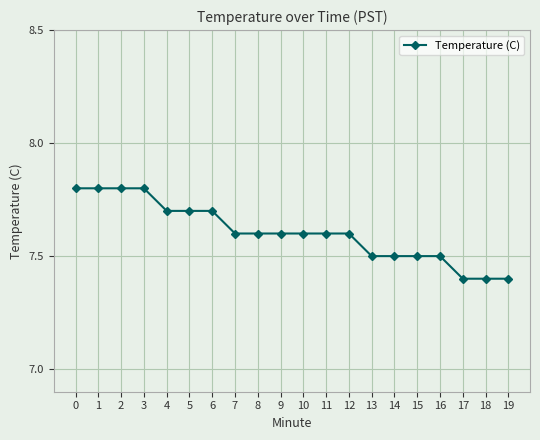

What is the approximate value at 17?

7.4